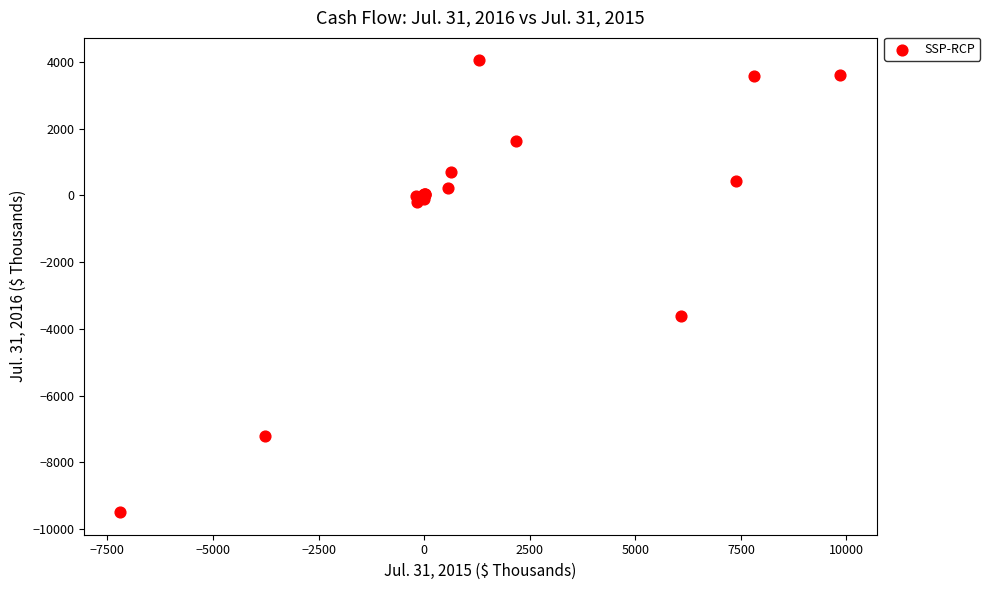

What Y value in the scatter plot is closest to -2728?

-3603